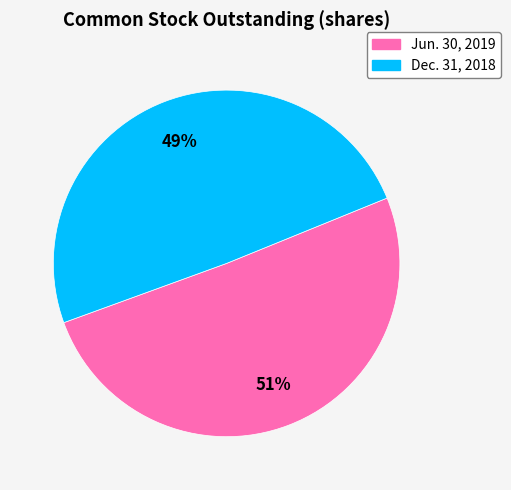

Which slice is the smallest?

Dec. 31, 2018